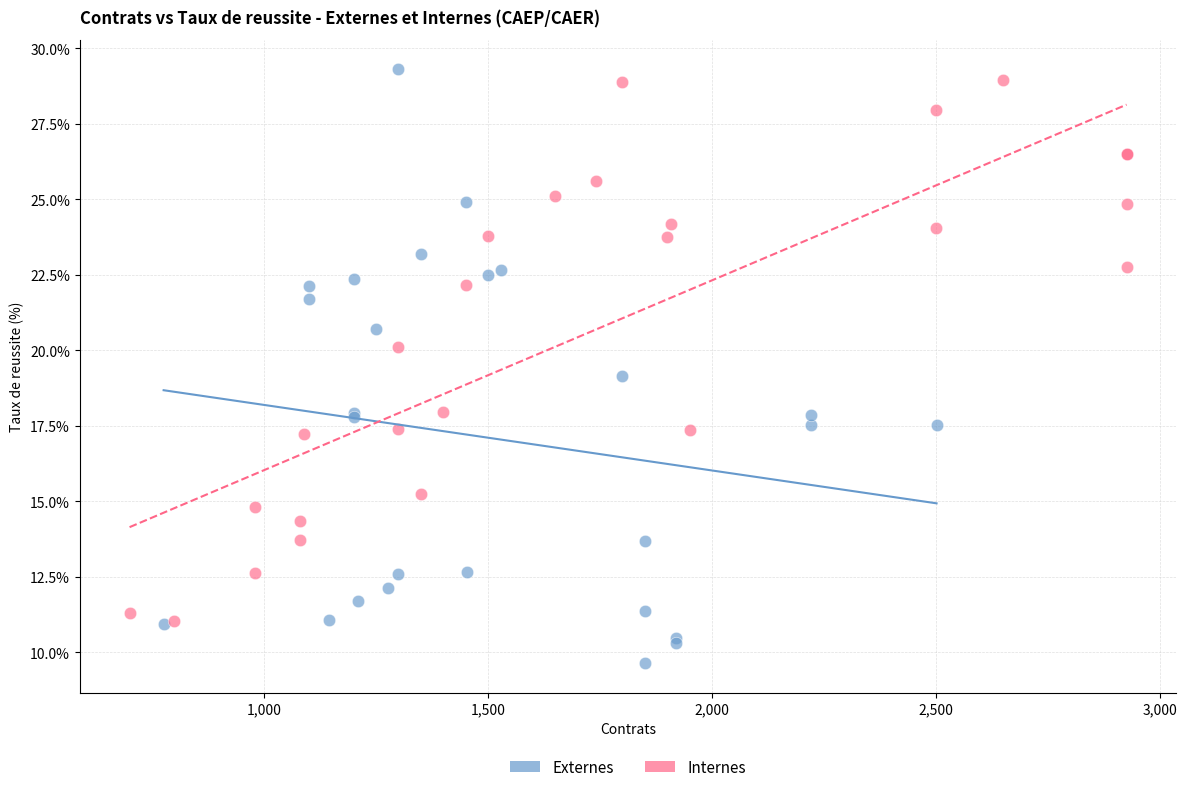

What are all the series names shown in the legend?

Externes, Internes